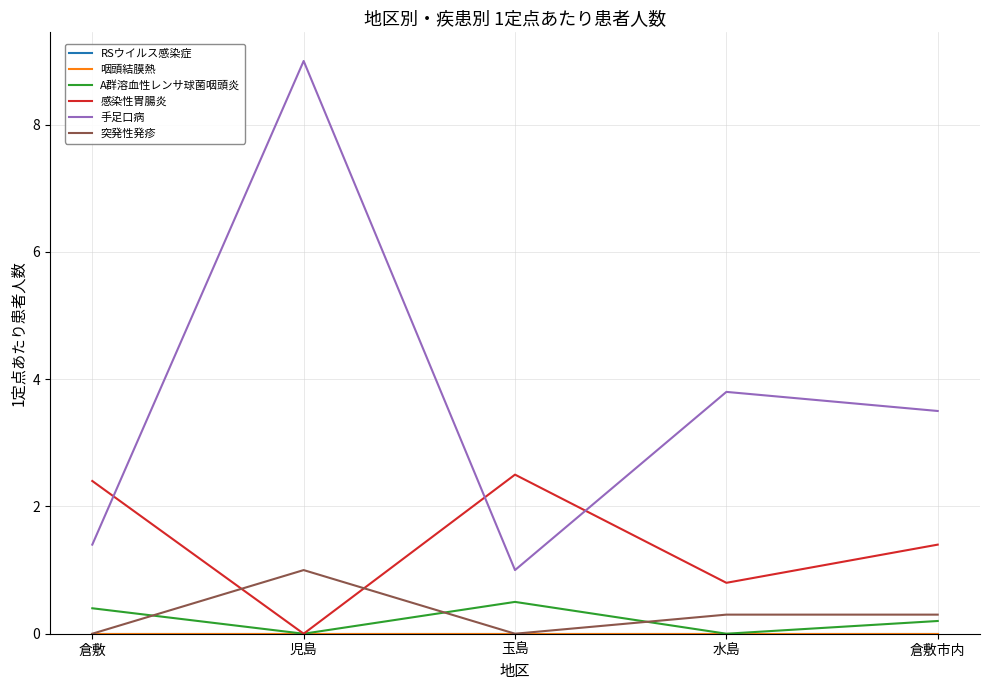

Does the chart display data point markers on the line(s)?

No